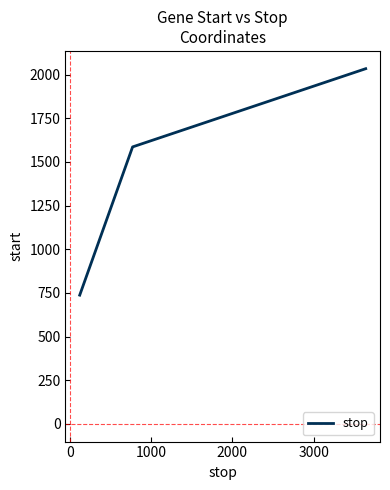

What is the greatest value displayed?

2034